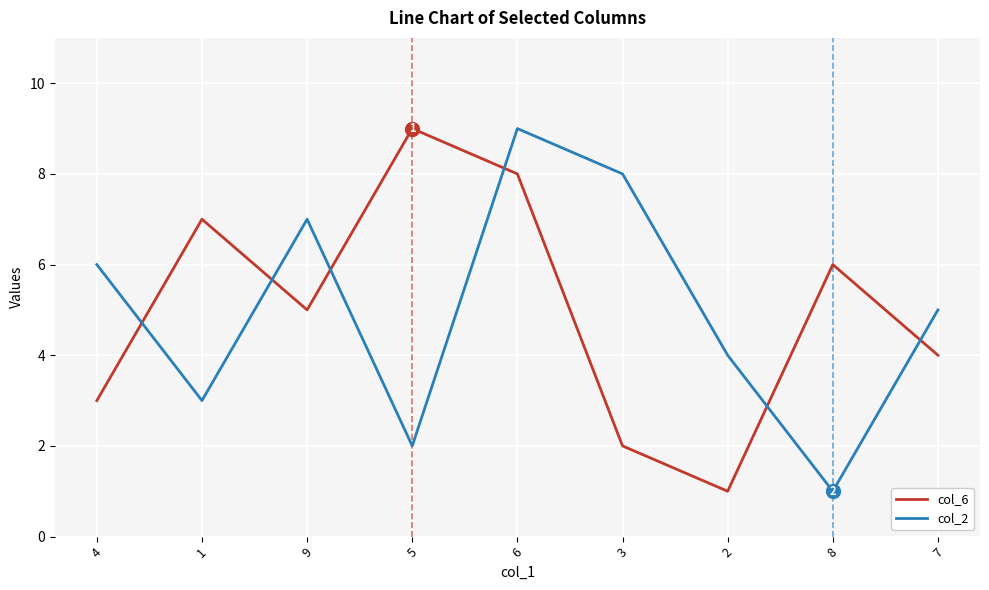

What position from the right is 8?

2